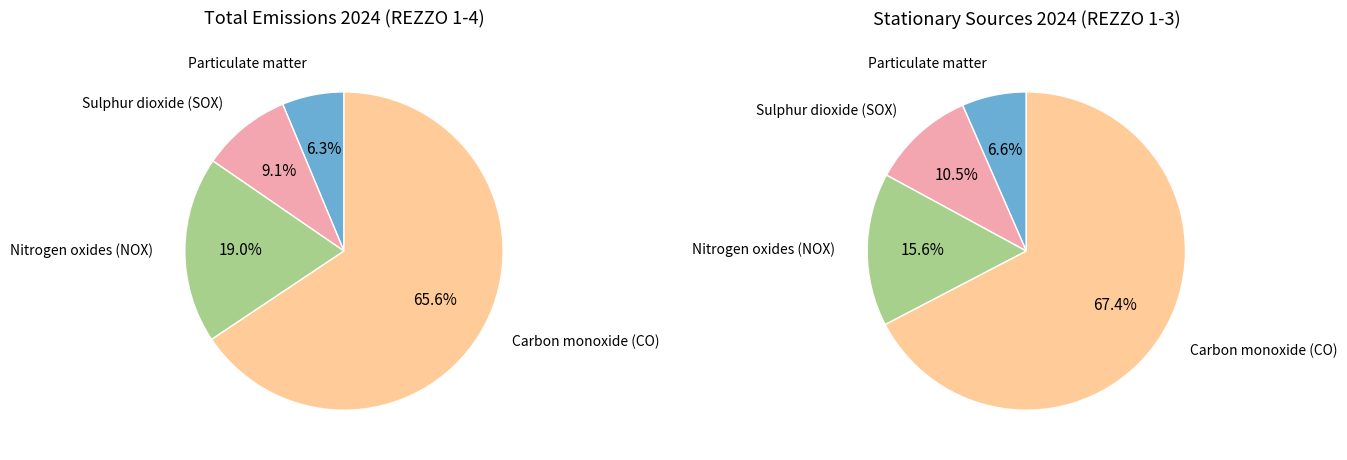

What is the ratio of the value at Nitrogen oxides (NOX) to the value at Particulate matter?

3.0